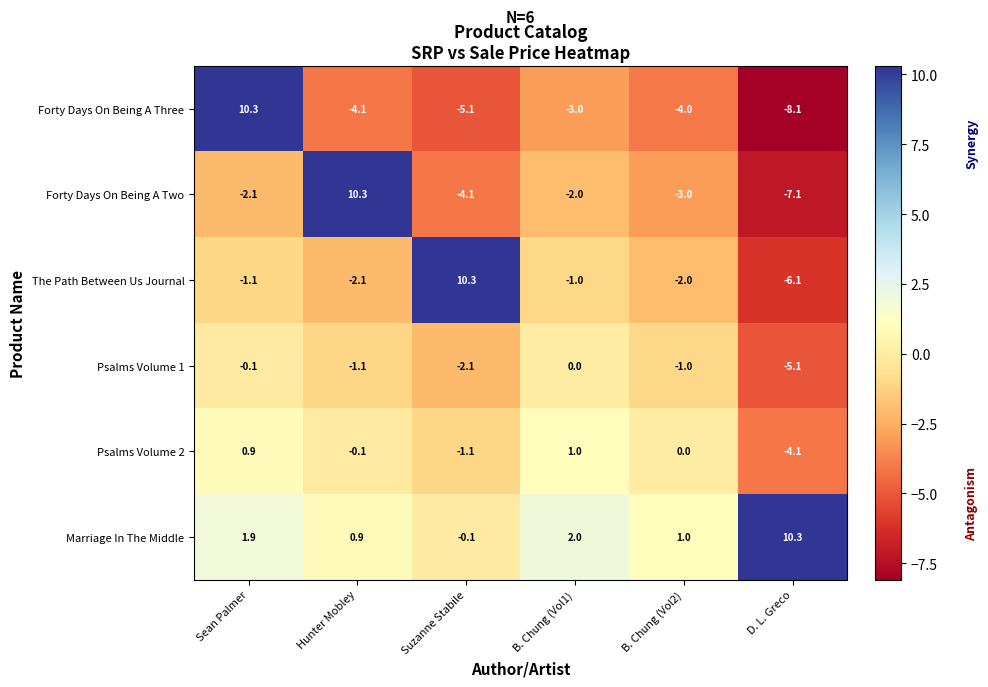

Which label corresponds to the smallest value in the chart?

D. L. Greco